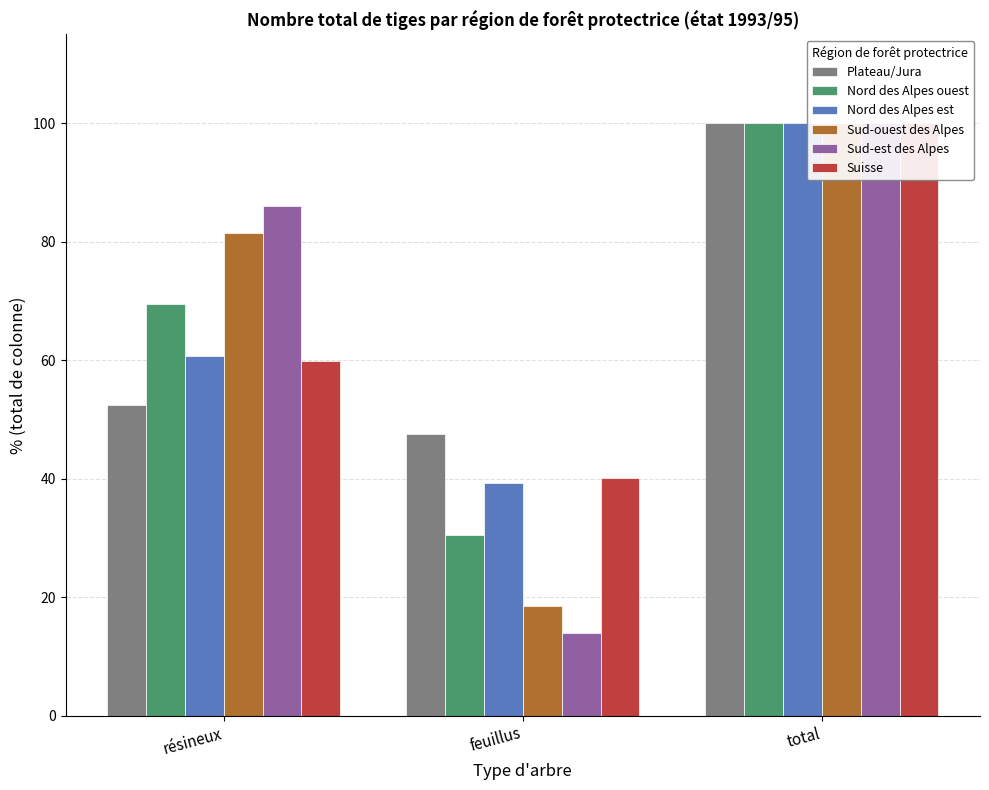

What is the value of the Plateau/Jura bar at the 2nd from the left?

47.5